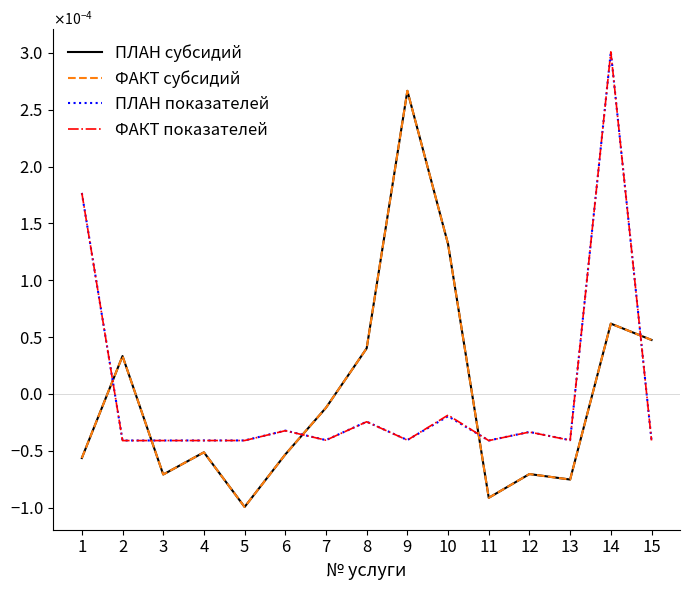

Does the chart display data point markers on the line(s)?

No